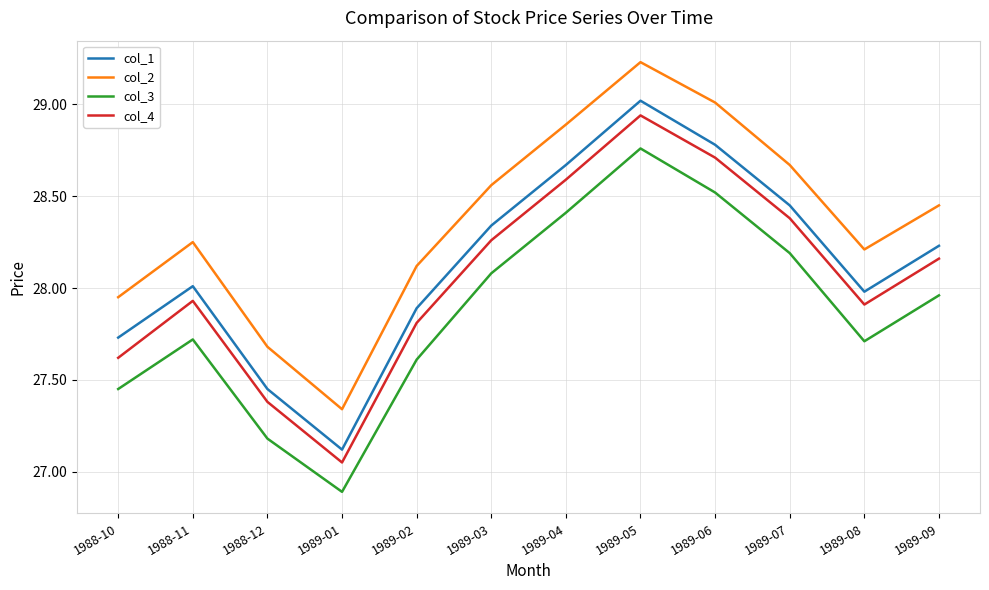

At which category does col_4 reach its first local valley?

1989-01